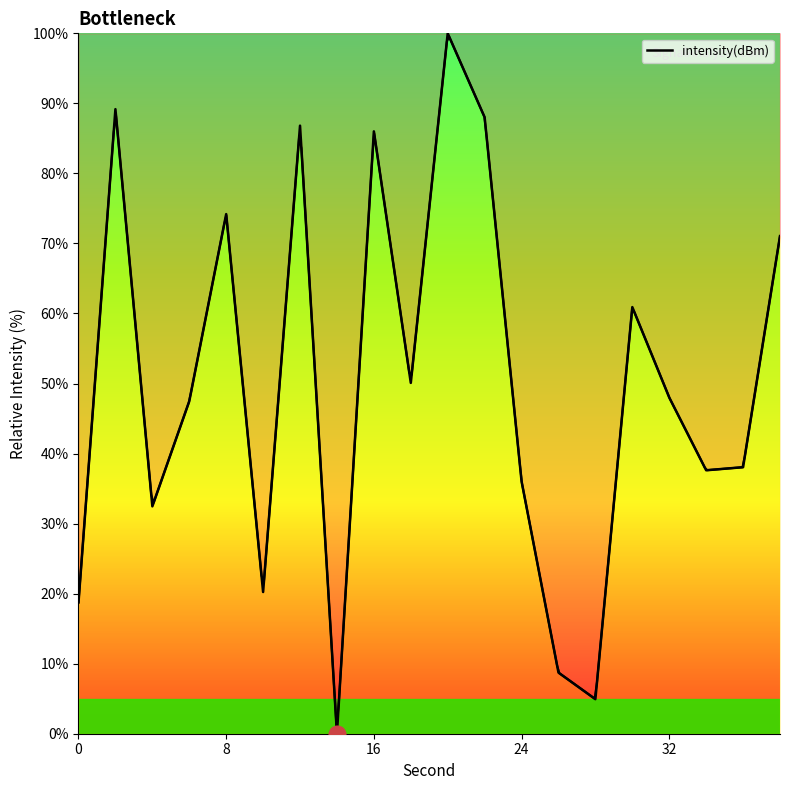

Is it true that the value at 38 is 115.5?

False